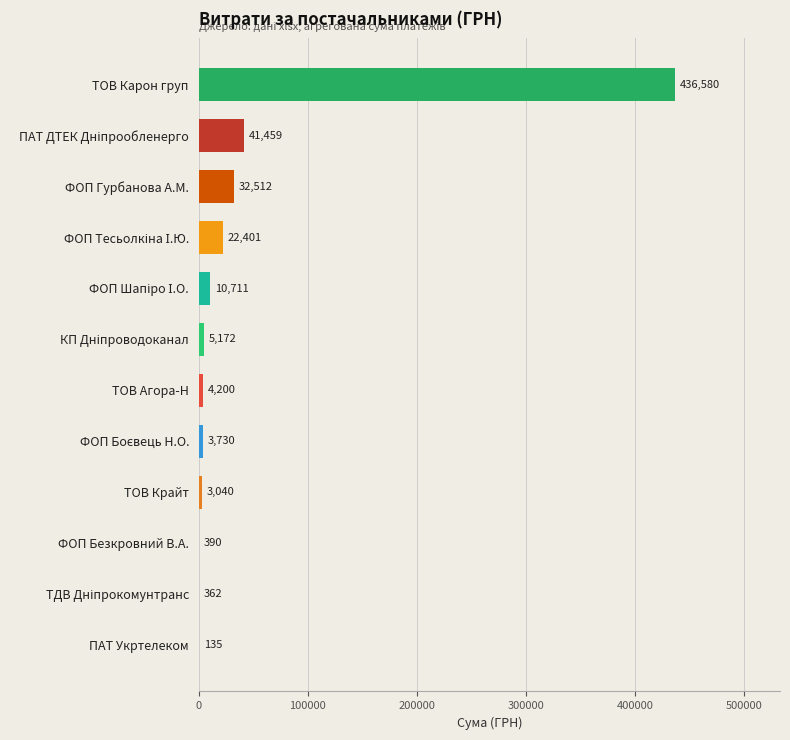

What is the approximate value at ФОП Безкровний В.А.?

390.0